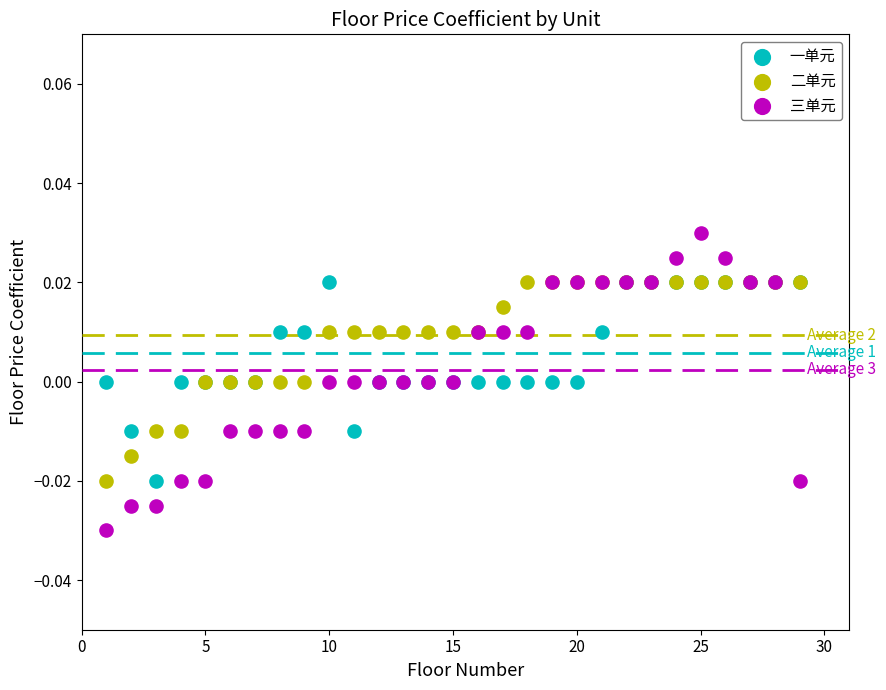

Which series reaches the minimum Y coordinate?

三单元